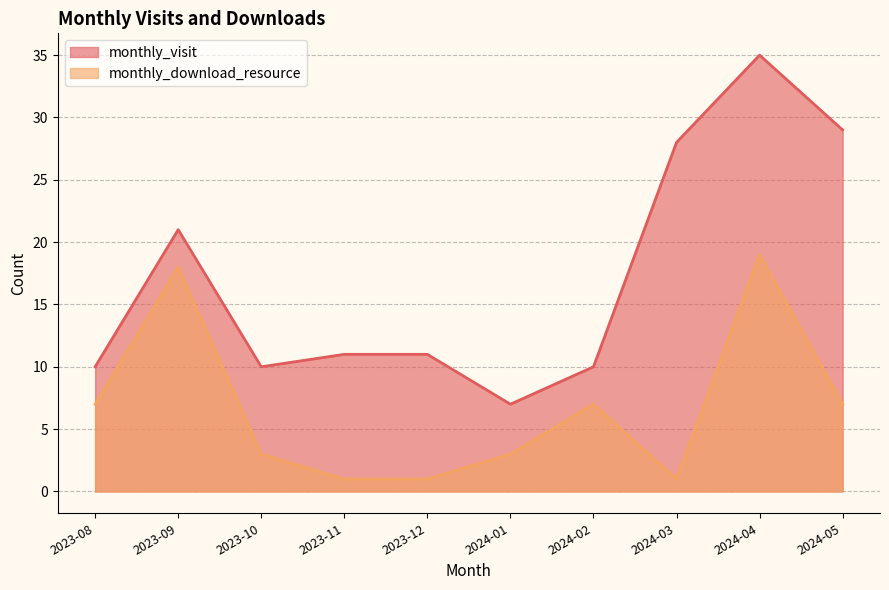

True or false: monthly_visit and monthly_download_resource cross at least once.

False